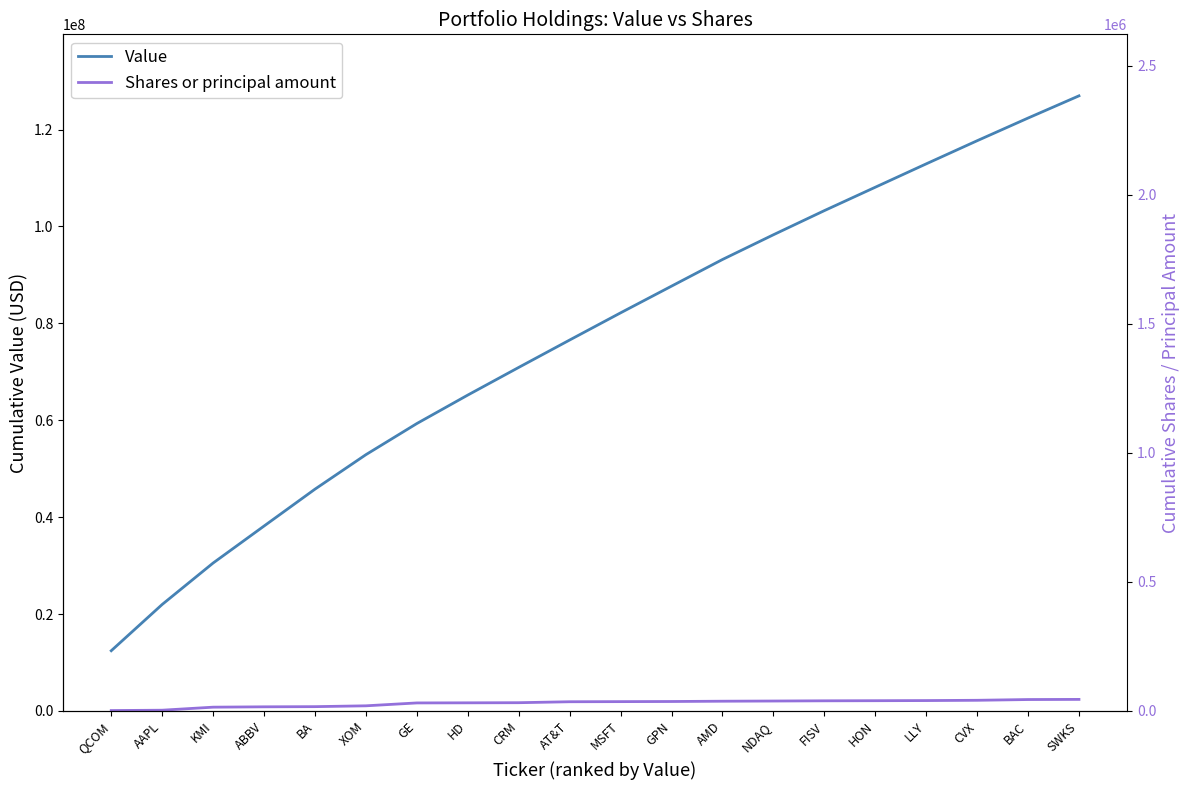

Count the number of data series in this chart.

2